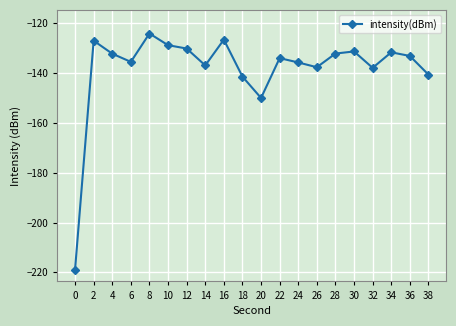

Between 30 and 22, which is larger?

30